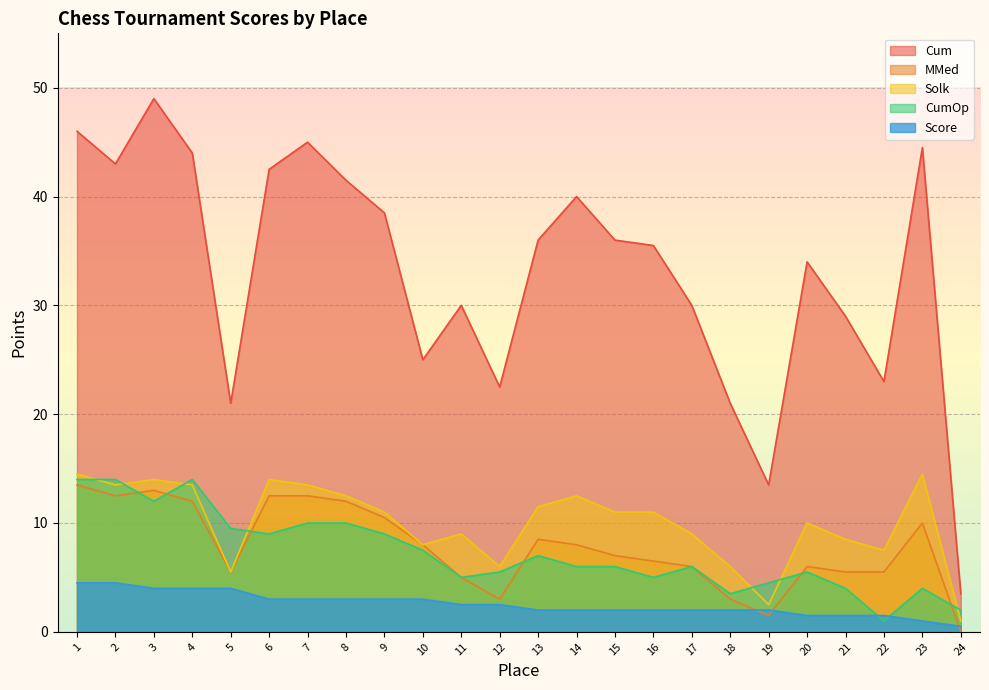

What is the minimum value for Solk?

1.0